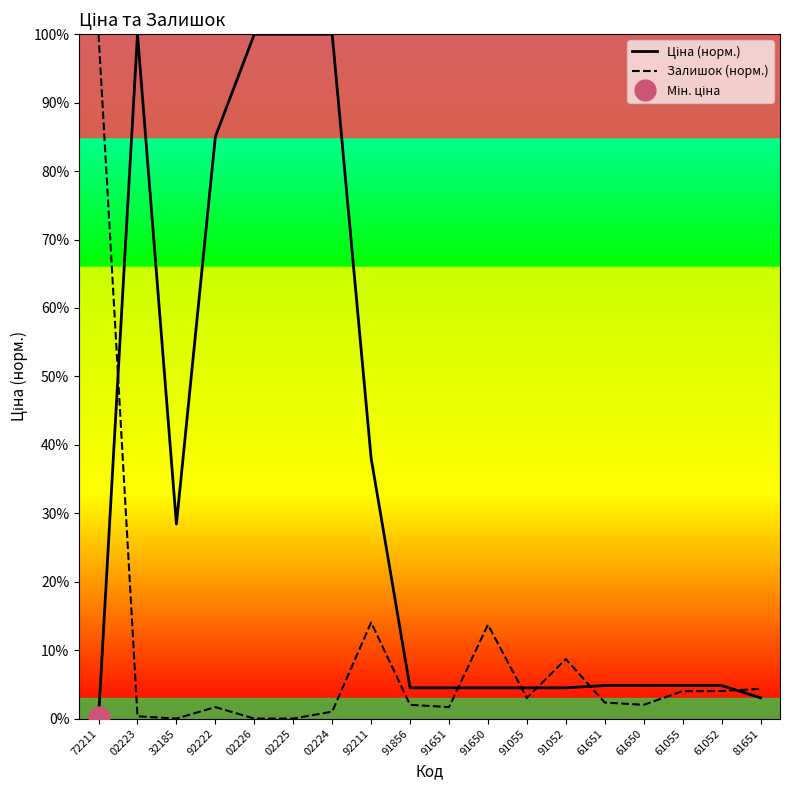

At how many categories does at least one series exceed 95?

5